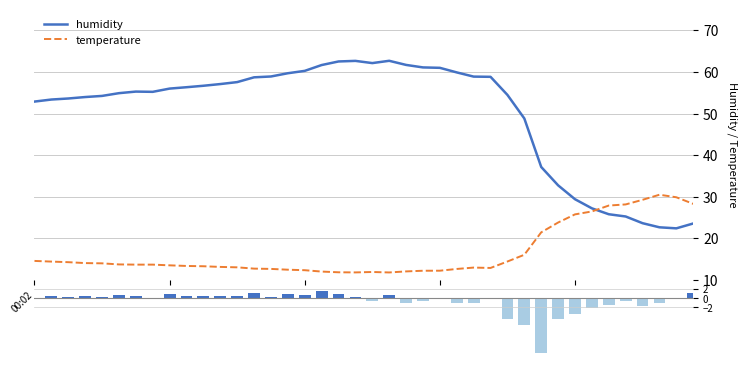

The value of humidity at 02:44 is 87.3. True or false?

False